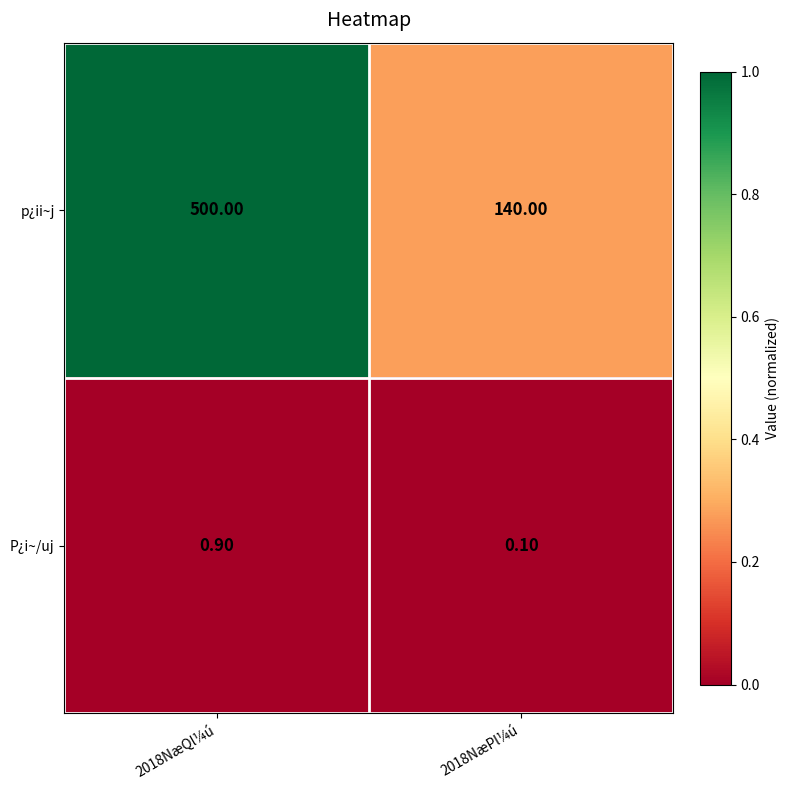

What is the average value of the P¿i~/uj series?

0.5